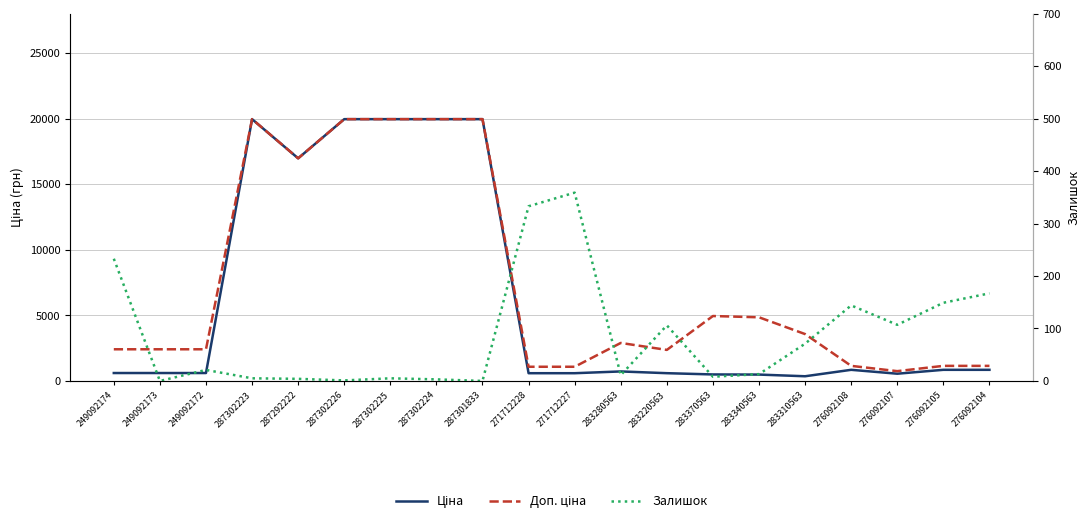

The value of Доп. ціна at 287302224 is 31136.0. True or false?

False